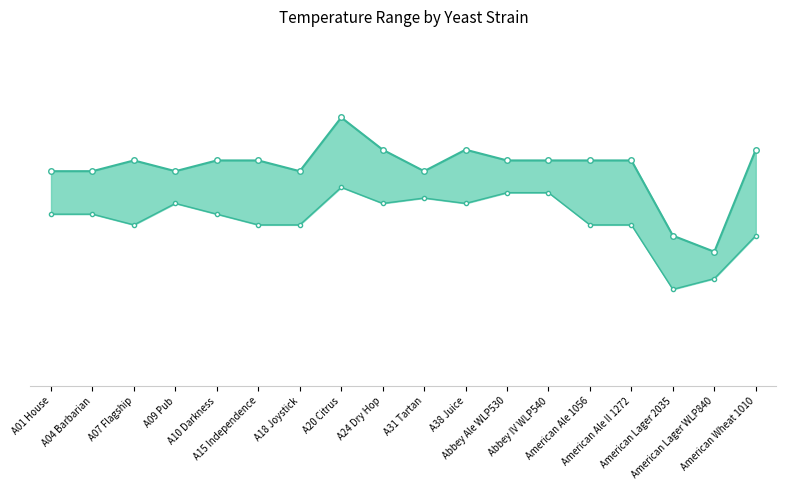

True or false: Temp. Low F line and Temp. High F line cross at least once.

False